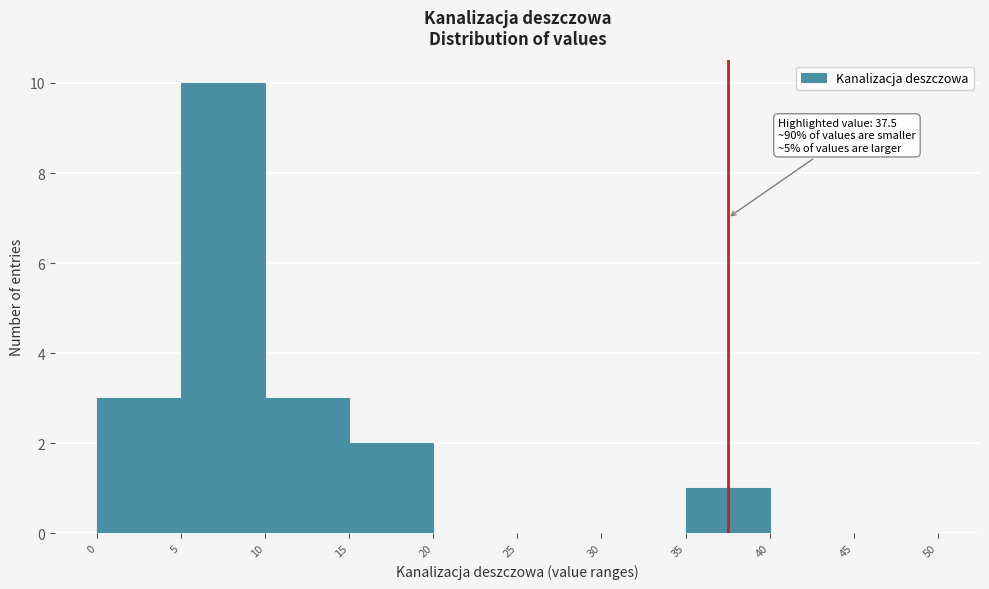

Over which range of the x-axis is the bar tallest?

5 to 10